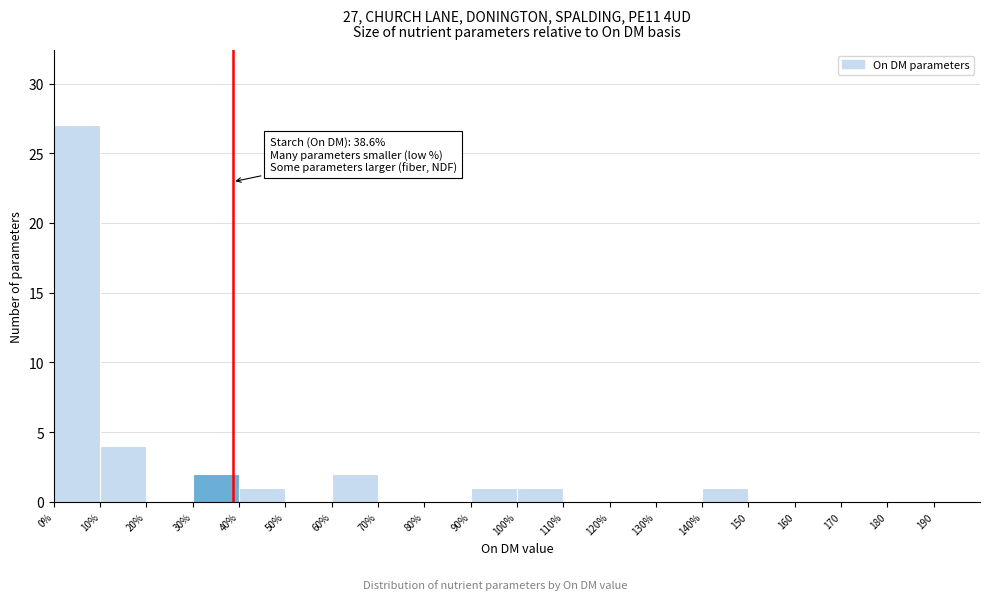

Reading left to right, extract all data points from this chart.

0%=27	10%=4	20%=0	30%=2	40%=1	50%=0	60%=2	70%=0	80%=0	90%=1	100%=1	110%=0	120%=0	130%=0	140%=1	150=0	160=0	170=0	180=0	190=0